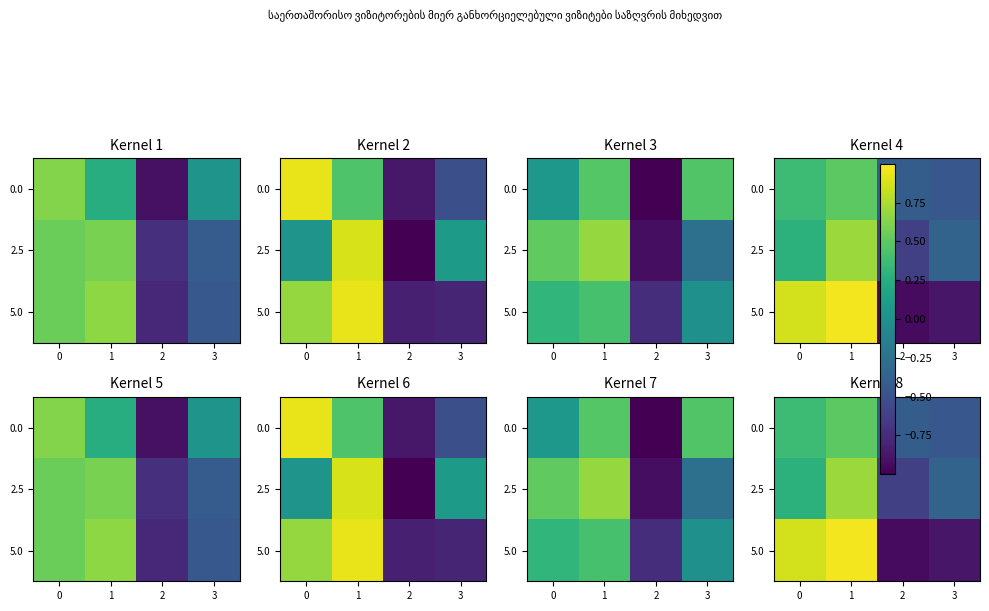

How many values in the 5.0 series are below 0?

2